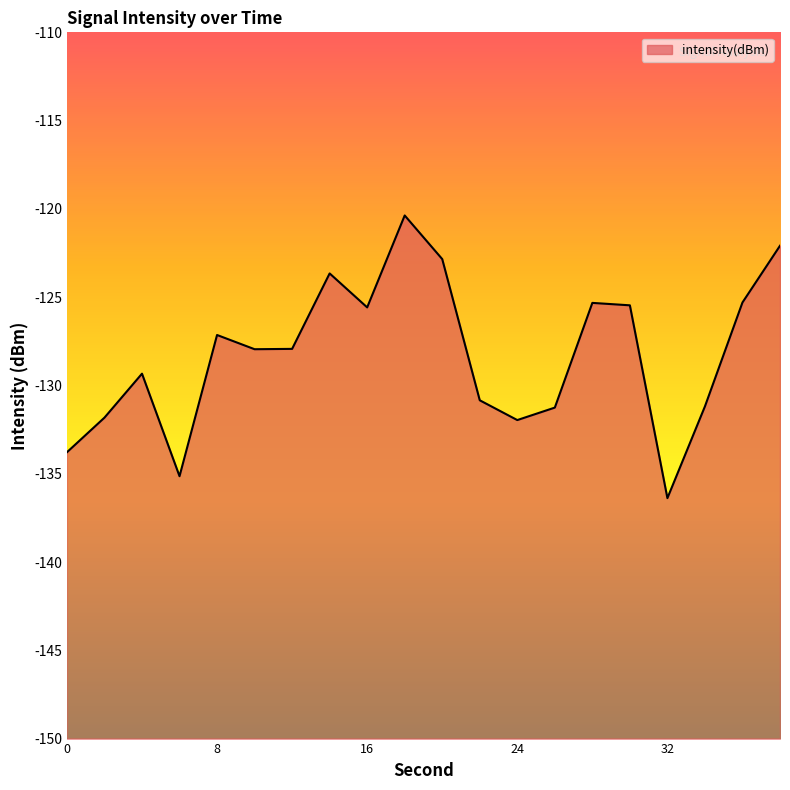

The chart shows a value of -206.9 at 12. True or false?

False